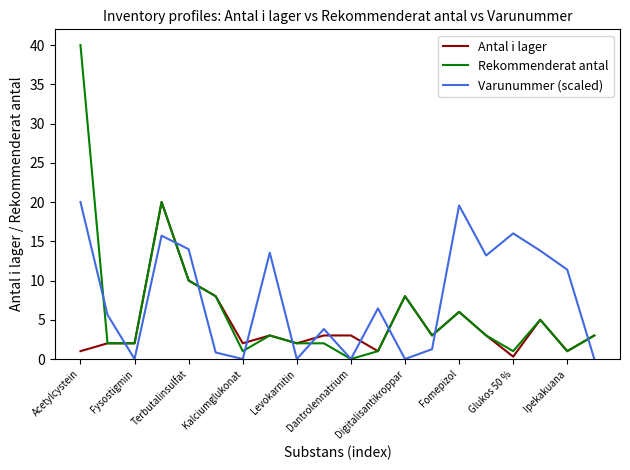

What is the highest value of the Antal i lager series?

20.0